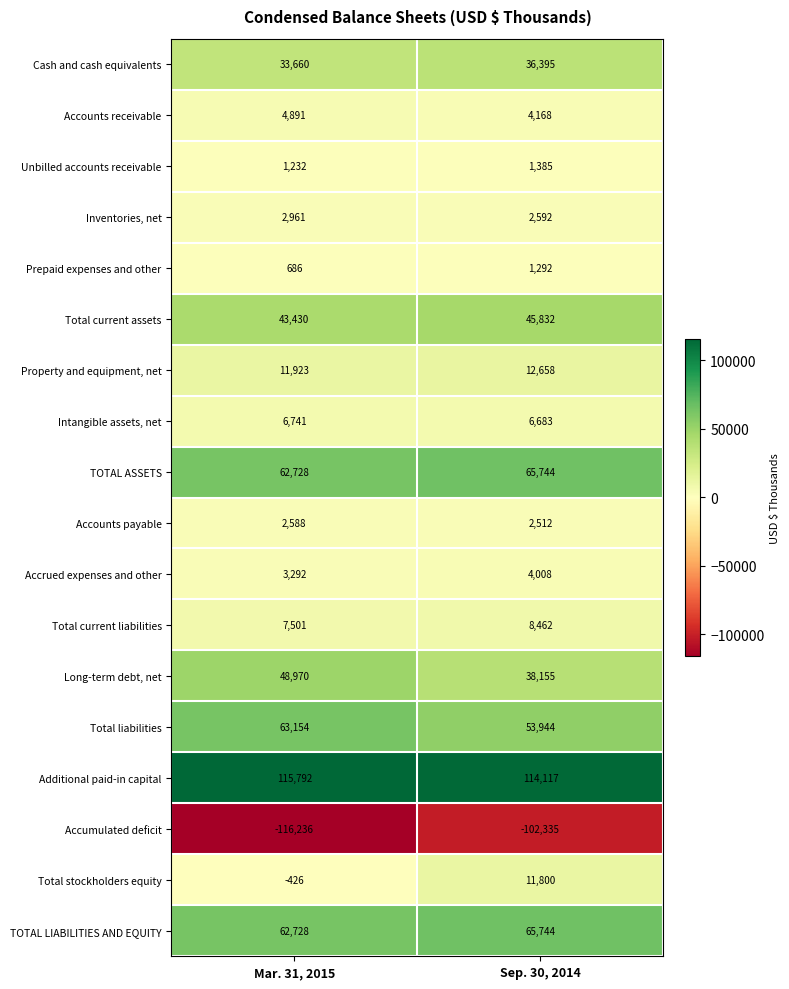

Is the value of TOTAL LIABILITIES AND EQUITY at Mar. 31, 2015 greater than the value of Total liabilities at Sep. 30, 2014?

Yes